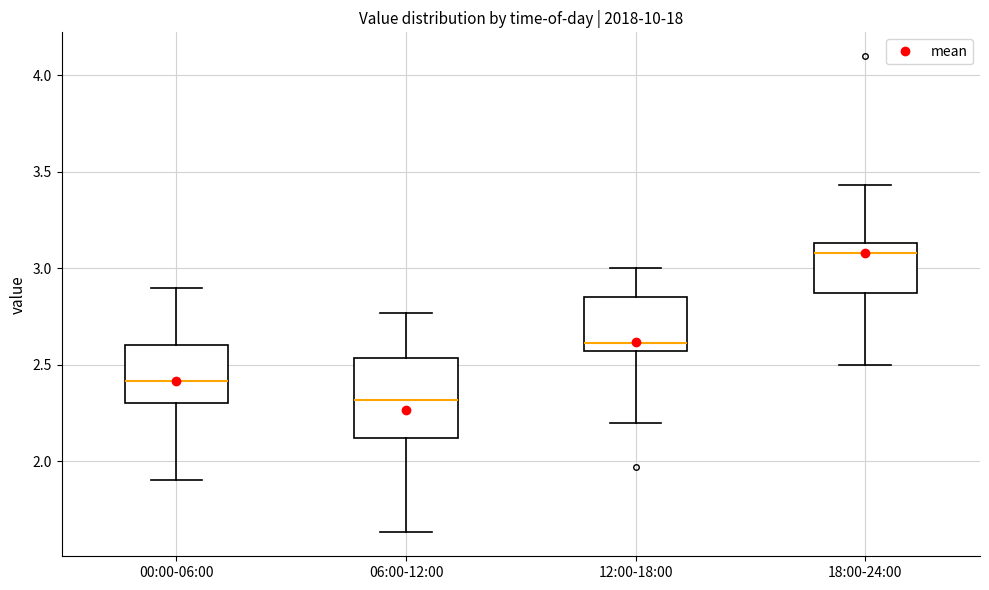

Comparing the boxes themselves (not the whiskers), which one is the tallest?

06:00-12:00